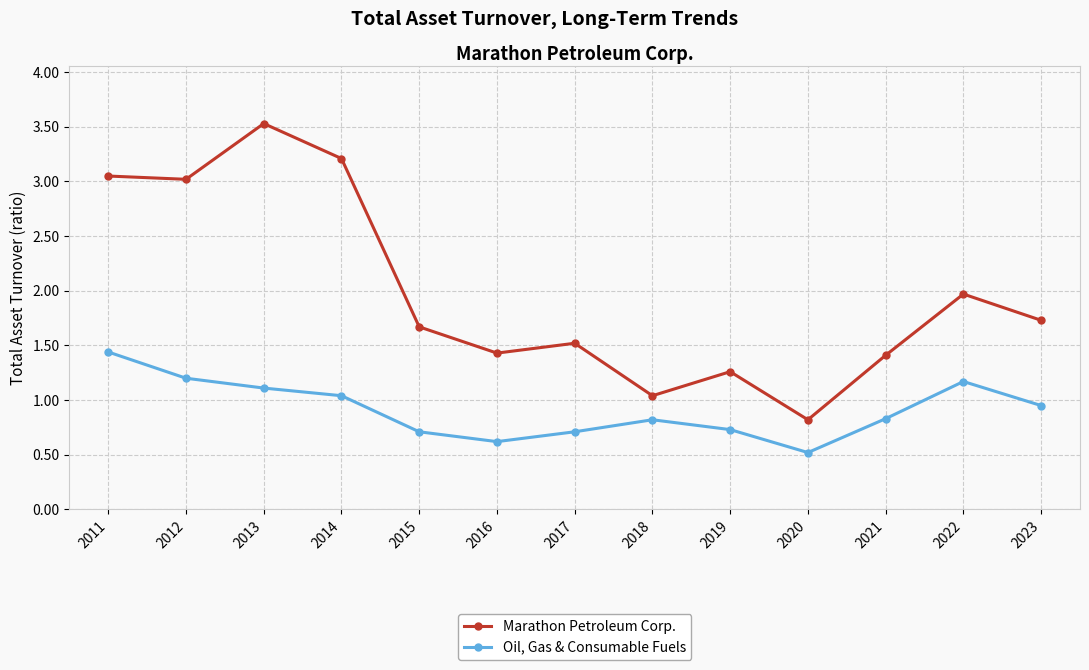

What is the maximum value for Marathon Petroleum Corp.?

3.5